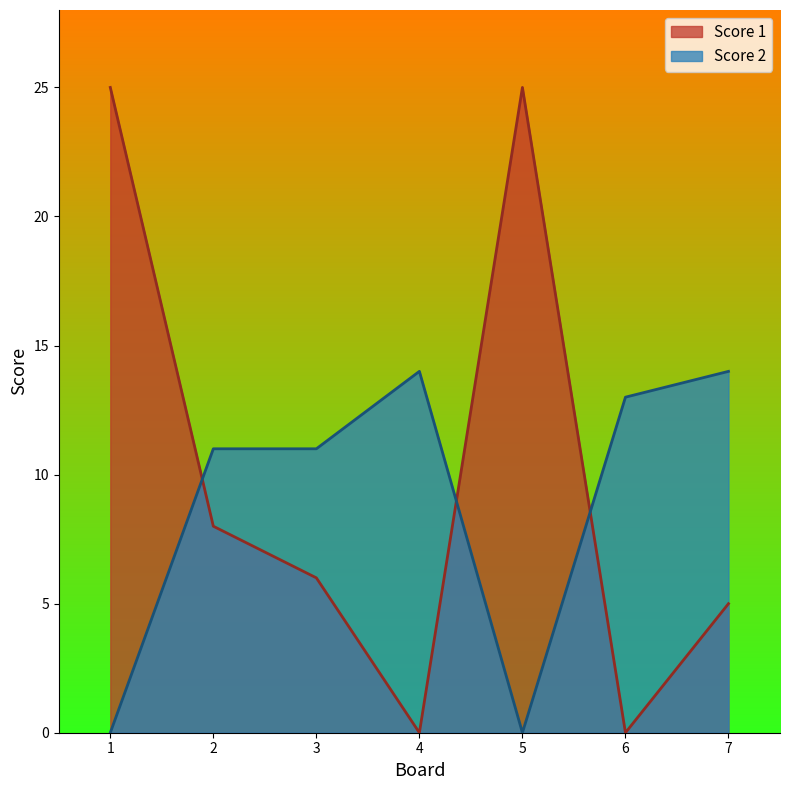

True or false: Score 1 and Score 2 intersect in this chart.

True